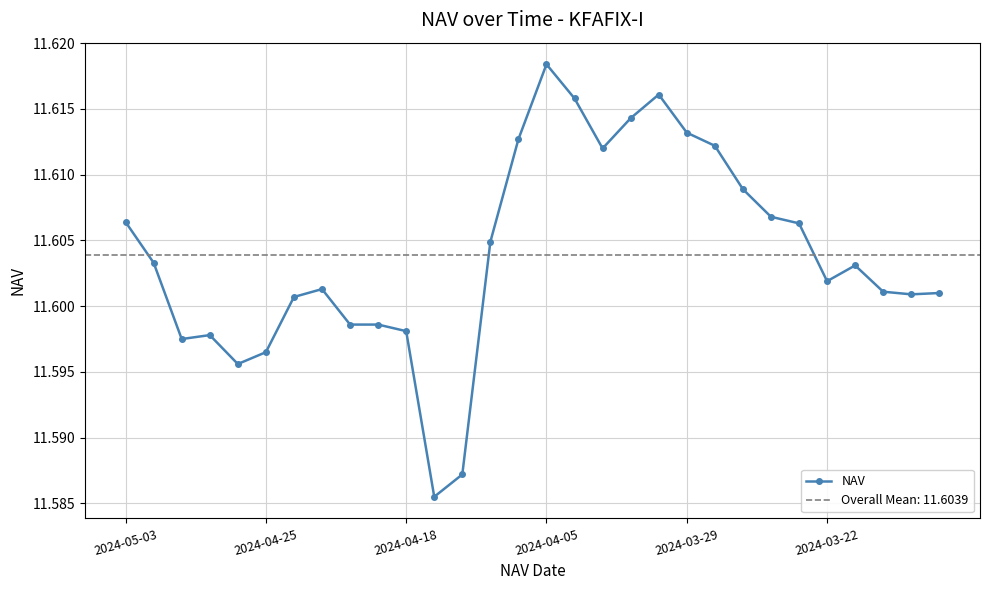

Reading left to right, what are all the values shown in this chart?

11.6	11.6	11.6	11.6	11.6	11.6	11.6	11.6	11.6	11.6	11.6	11.6	11.6	11.6	11.6	11.6	11.6	11.6	11.6	11.6	11.6	11.6	11.6	11.6	11.6	11.6	11.6	11.6	11.6	11.6